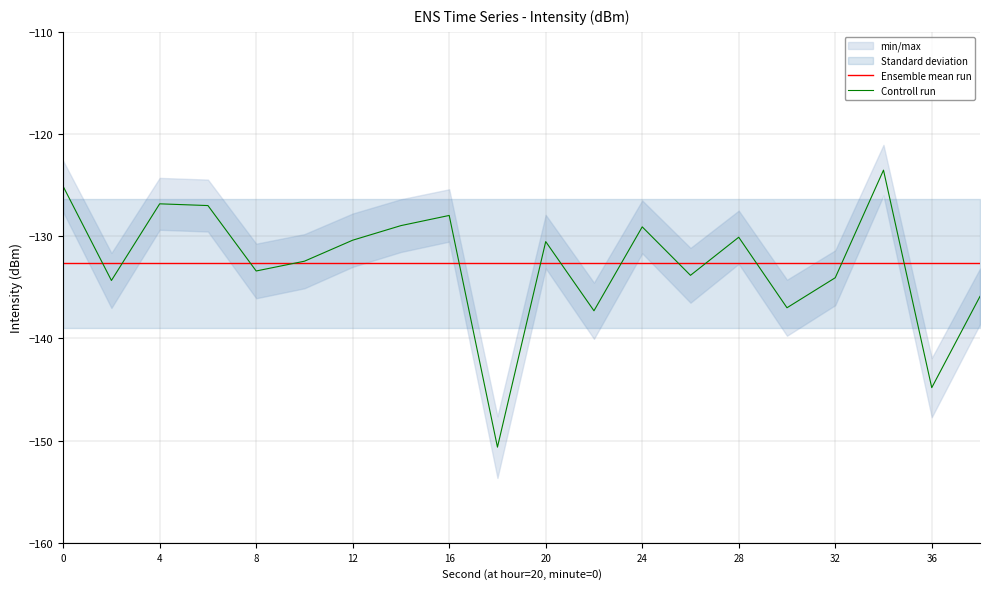

The value of Controll run at 24 is -129.1. True or false?

True